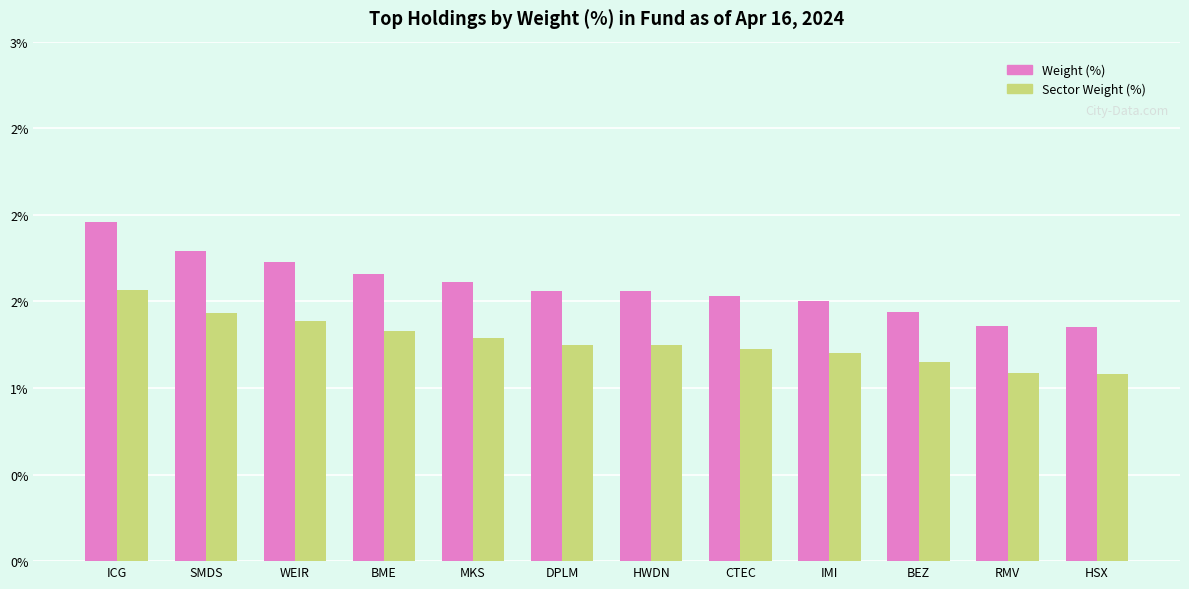

What are all the series names shown in the legend?

Weight (%), Sector Weight (%)